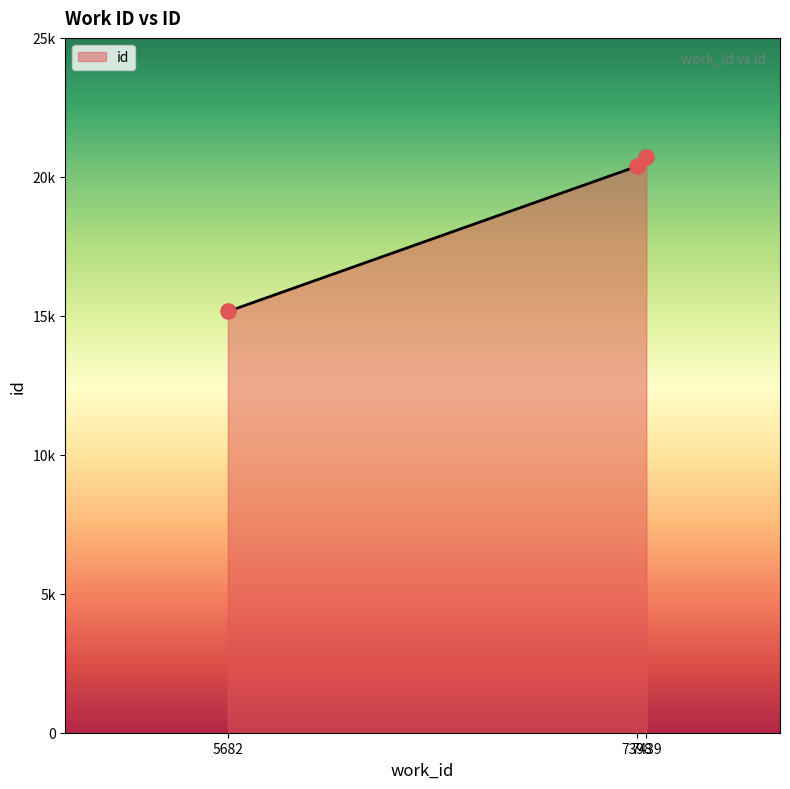

What is the change in value from 5682 to 7398?

+5217